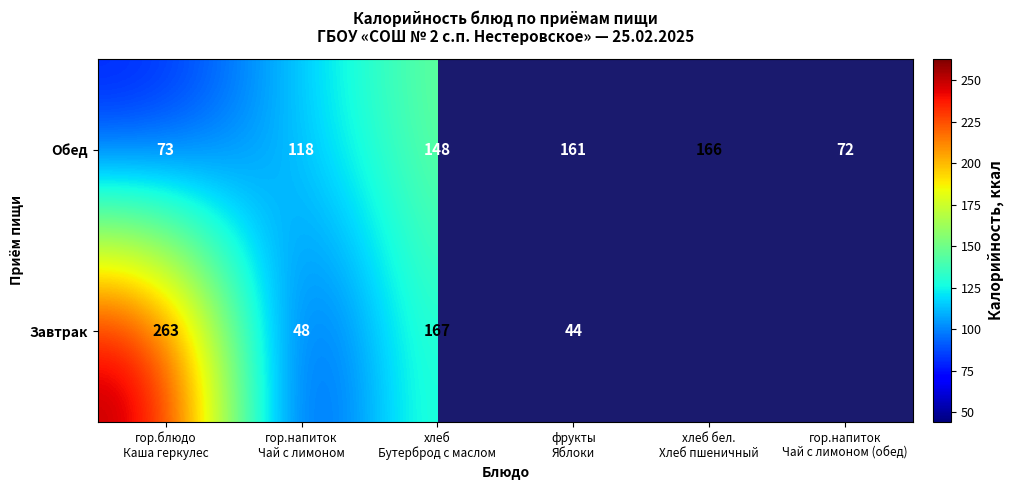

What is the difference between the maximum and minimum values in the Обед series?

94